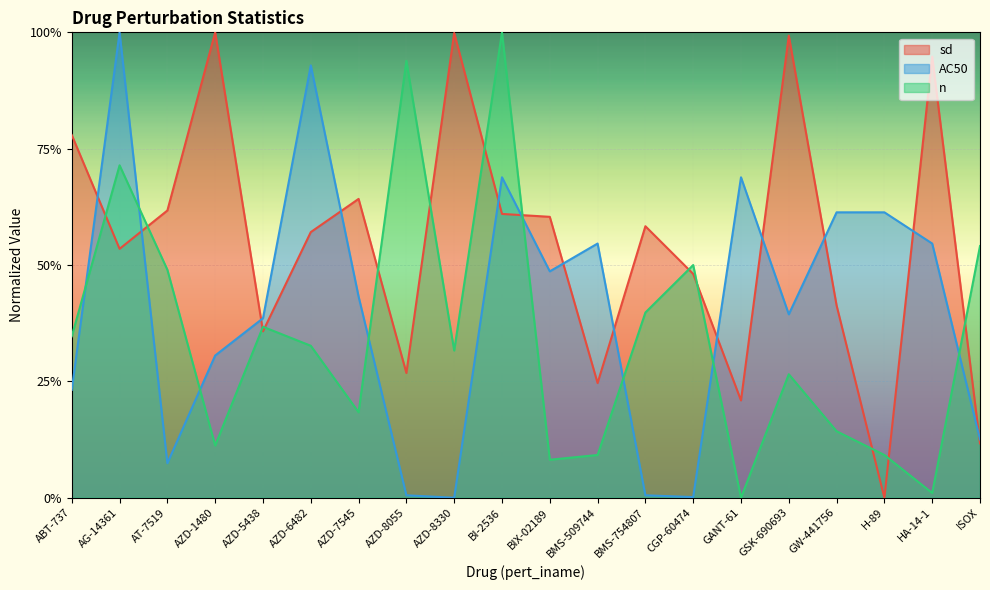

Rank the series by their maximum value, from lowest to highest.

sd, AC50, n